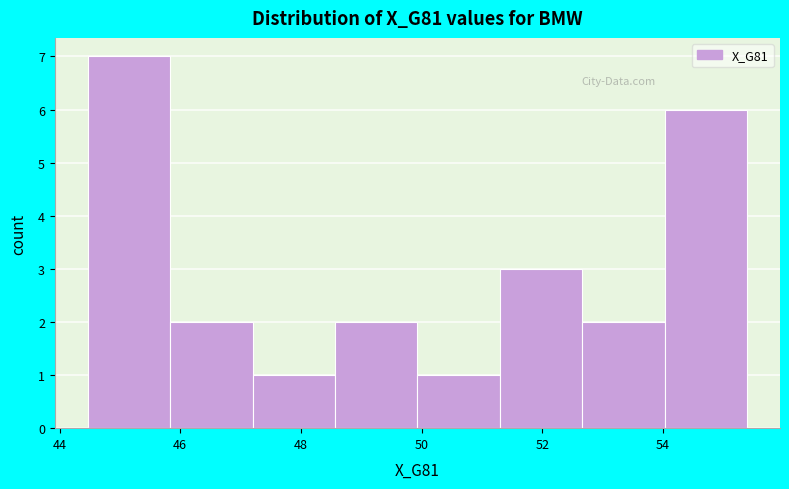

Which range on the x-axis has the tallest bar?

44.4 to 45.8